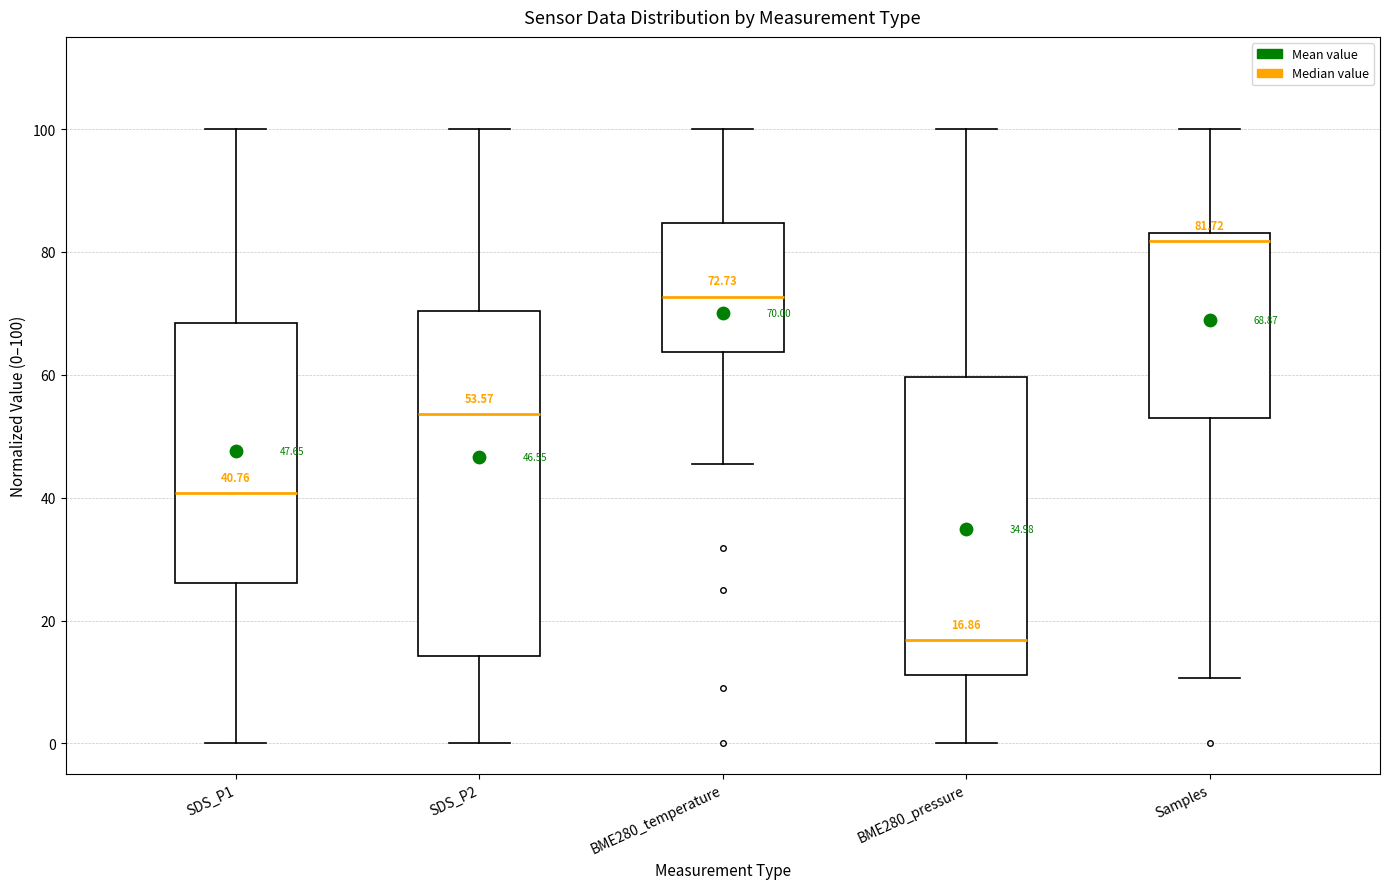

Comparing the boxes themselves (not the whiskers), which one is the tallest?

SDS_P2